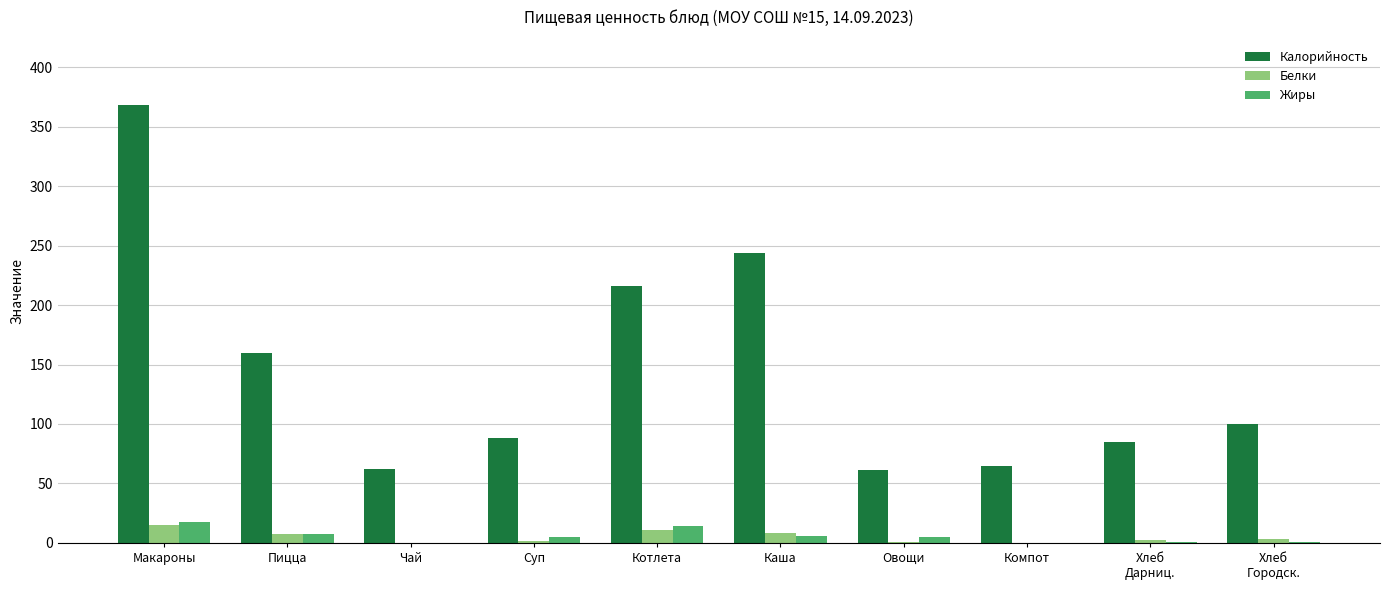

Count the number of data series in this chart.

3